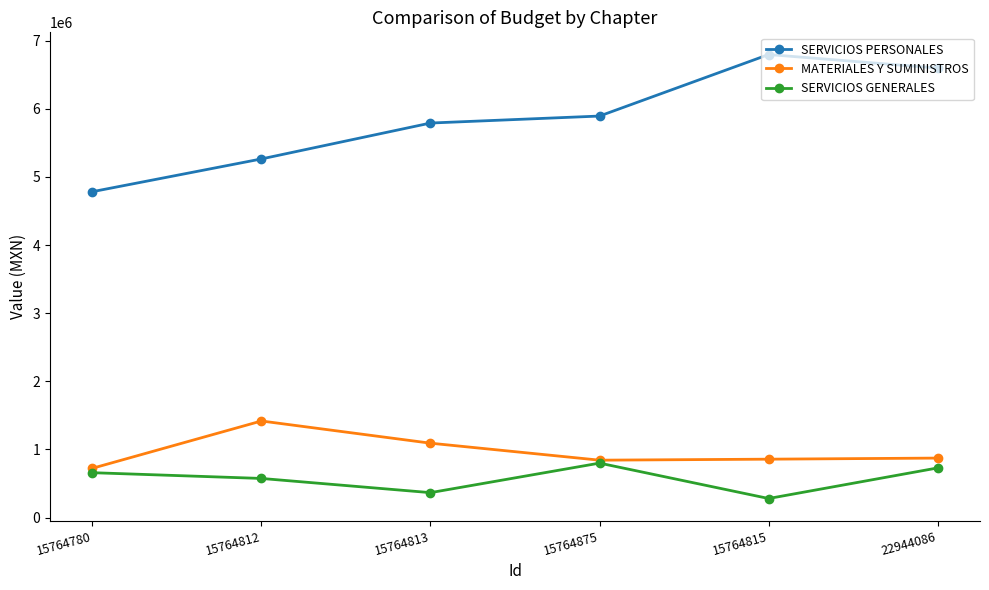

What are all the series names shown in the legend?

SERVICIOS PERSONALES, MATERIALES Y SUMINISTROS, SERVICIOS GENERALES